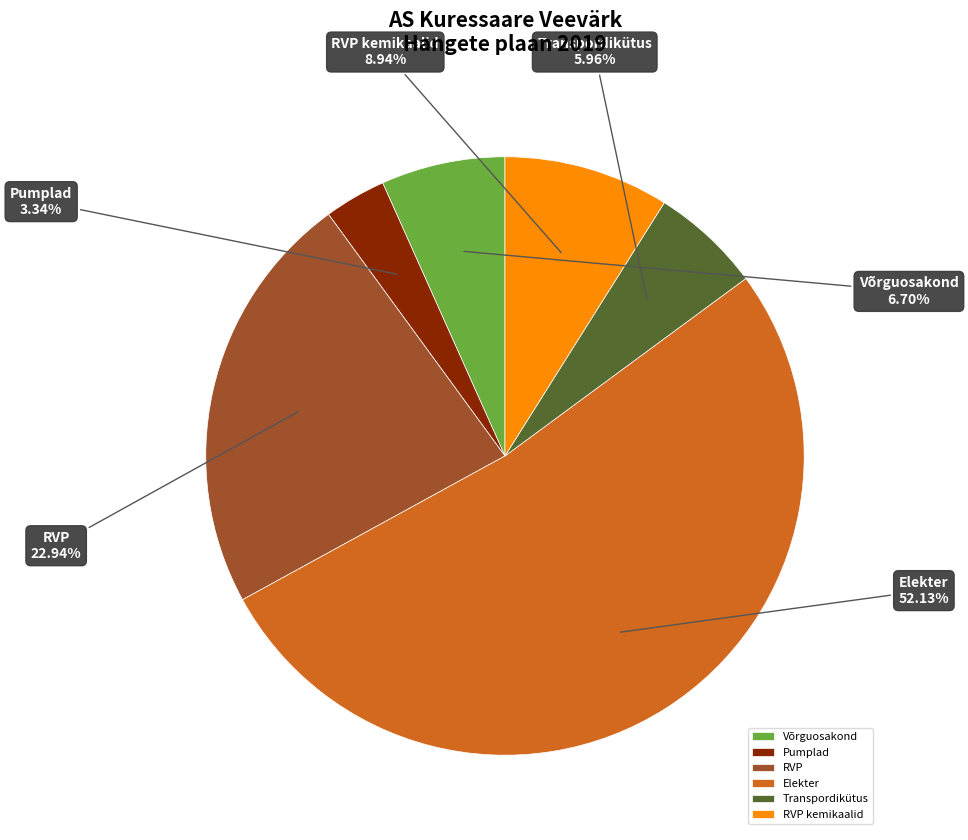

How much of the chart is everything except RVP?

77.1%